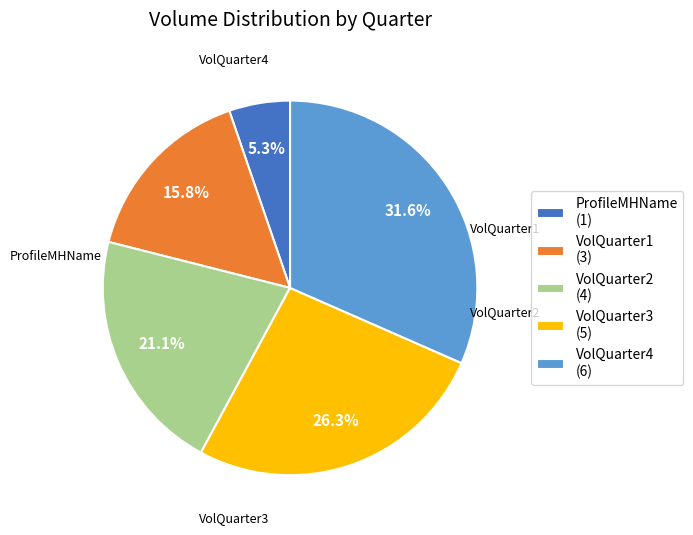

Combined, do ProfileMHName and VolQuarter4 account for over 50%?

No